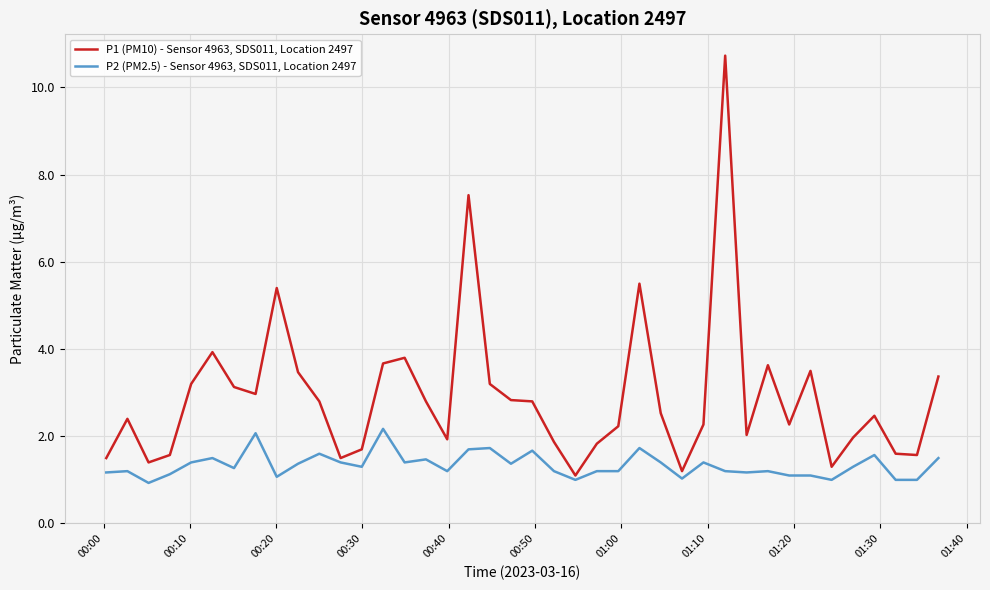

Rank the series by their average value, from lowest to highest.

P2 (PM2.5) - Sensor 4963, SDS011, Location 2497, P1 (PM10) - Sensor 4963, SDS011, Location 2497